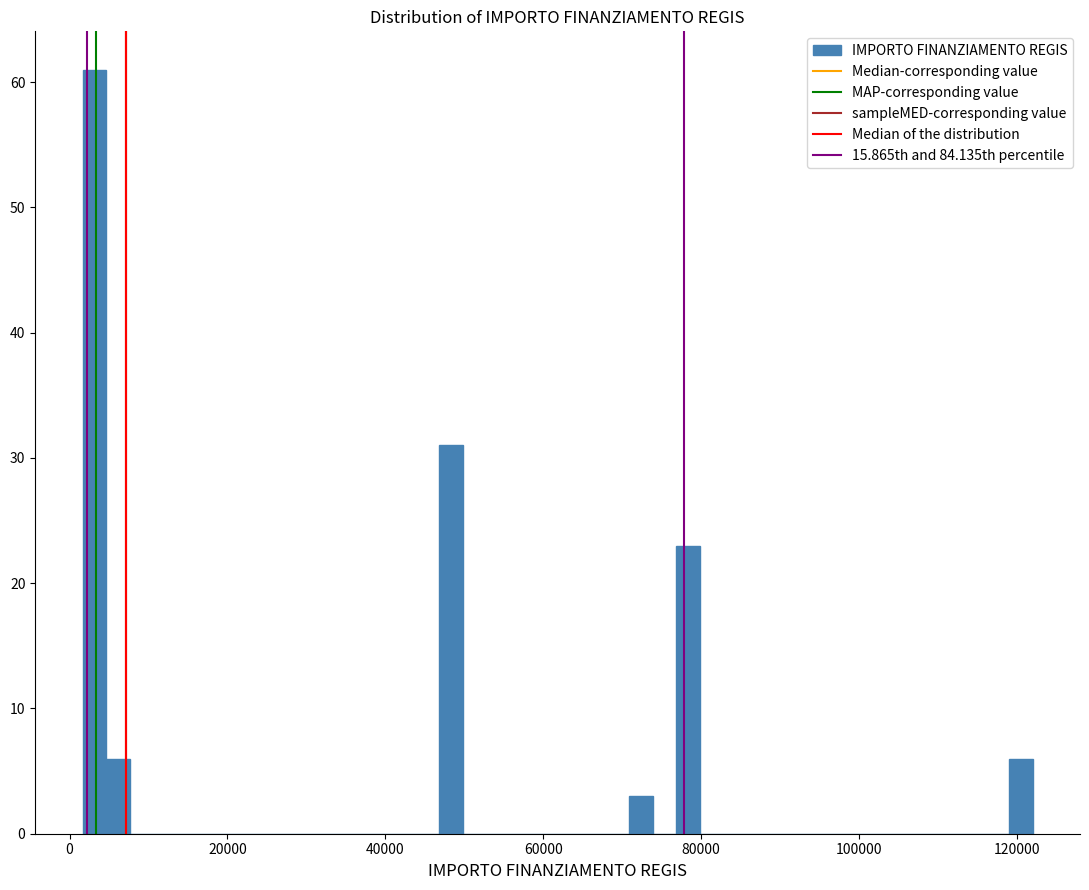

Around what value on the x-axis is the tallest bar? Give the approximate position of its centre, as read against the axis.

4000